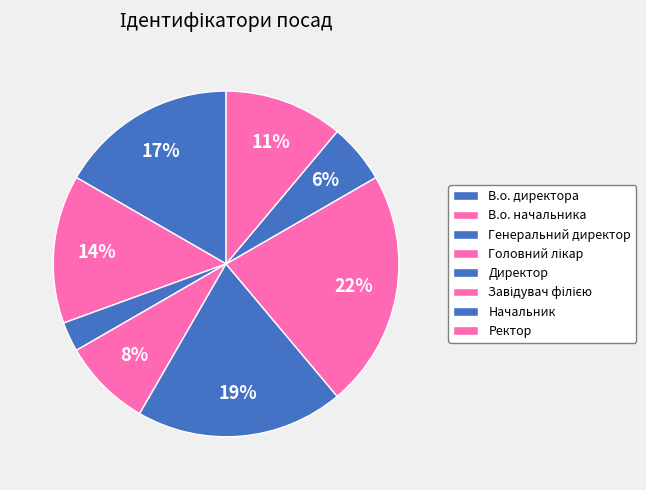

What portion of the pie excludes Завідувач філією?

77.8%